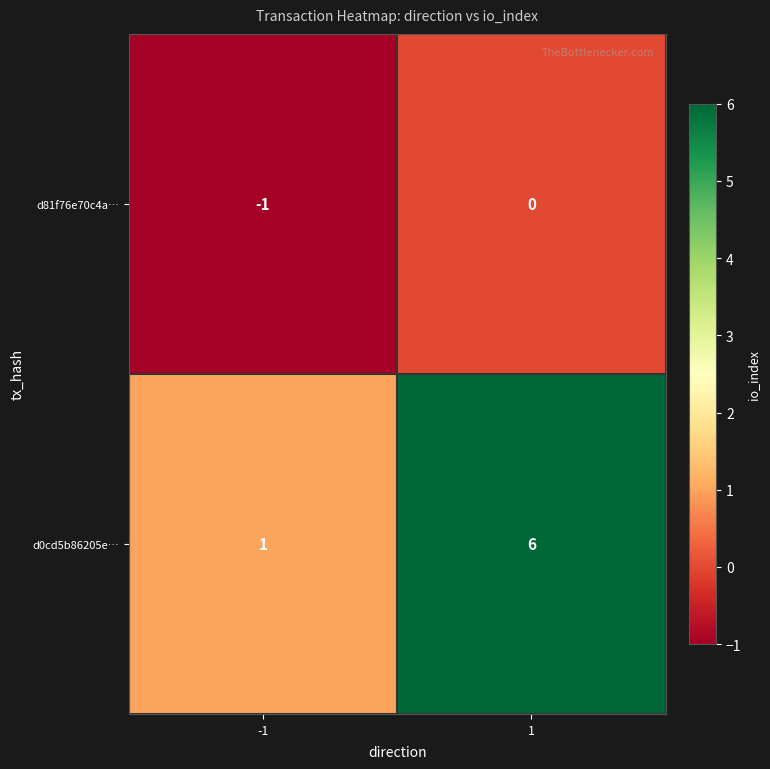

Rank the series by their maximum value, from lowest to highest.

d81f76e70c4a…, d0cd5b86205e…